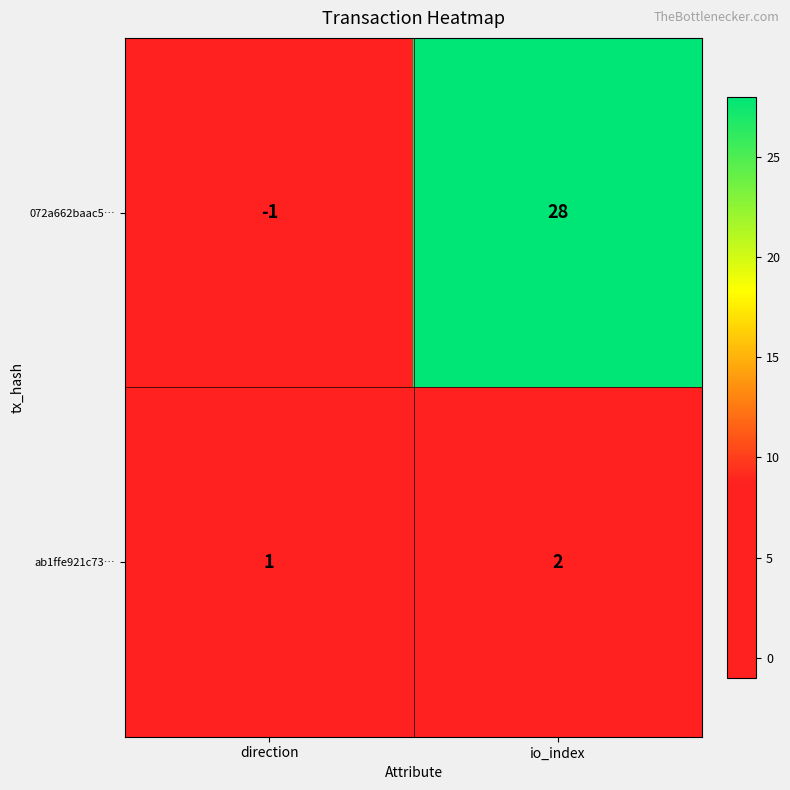

Reading left to right, list all the values displayed in this chart.

072a662baac5…: -1	28
ab1ffe921c73…: 1	2